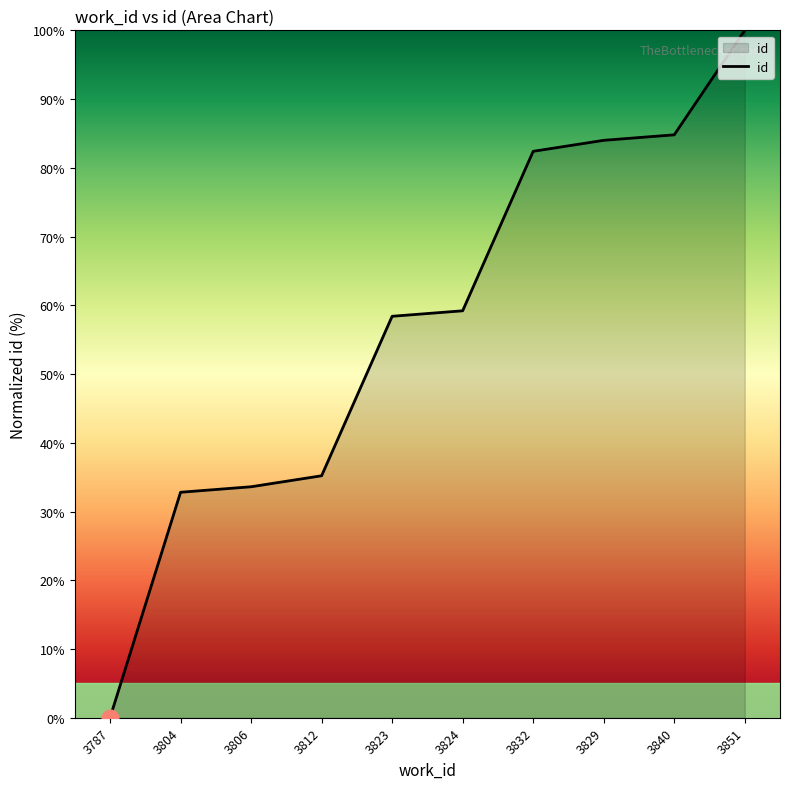

The value at 3806 is 13.7. True or false?

False